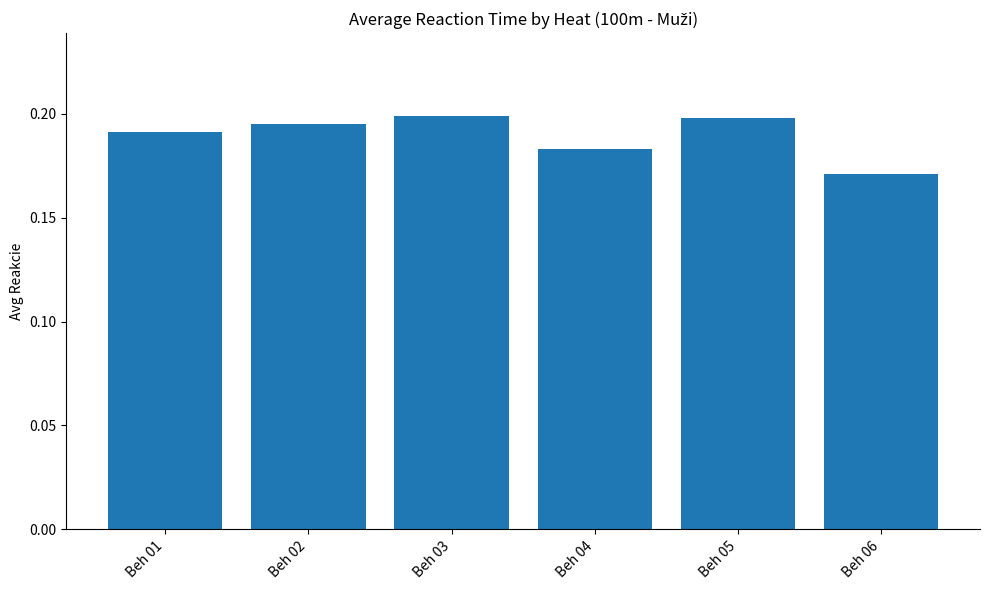

True or false: the data shows 0.3 at Beh 03.

False